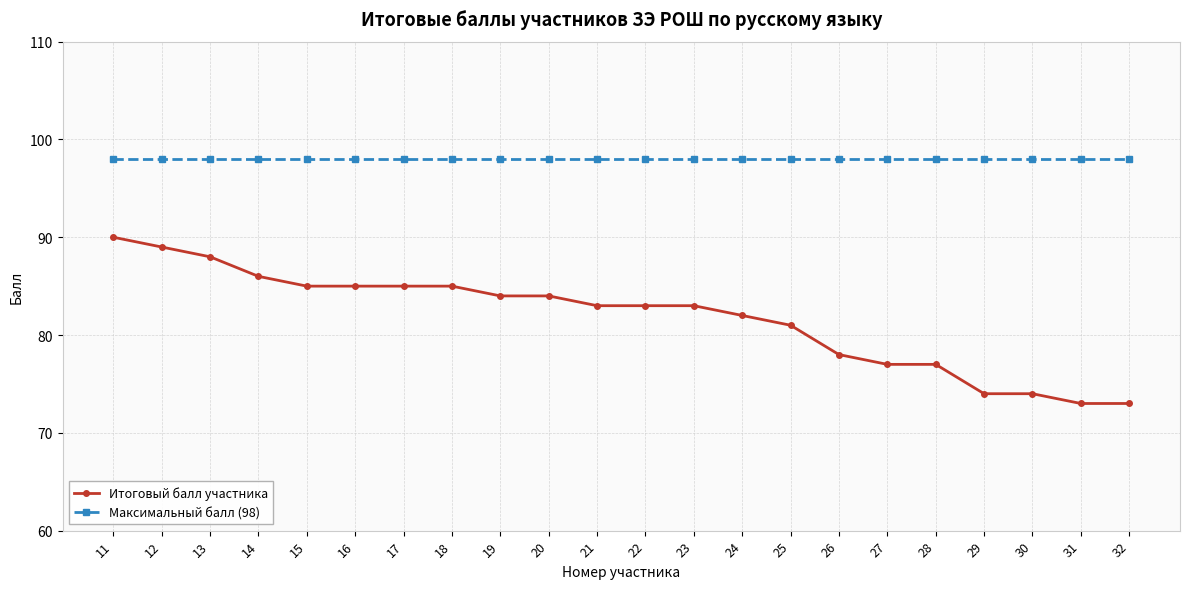

What is the sum of all Максимальный балл (98) values?

2156